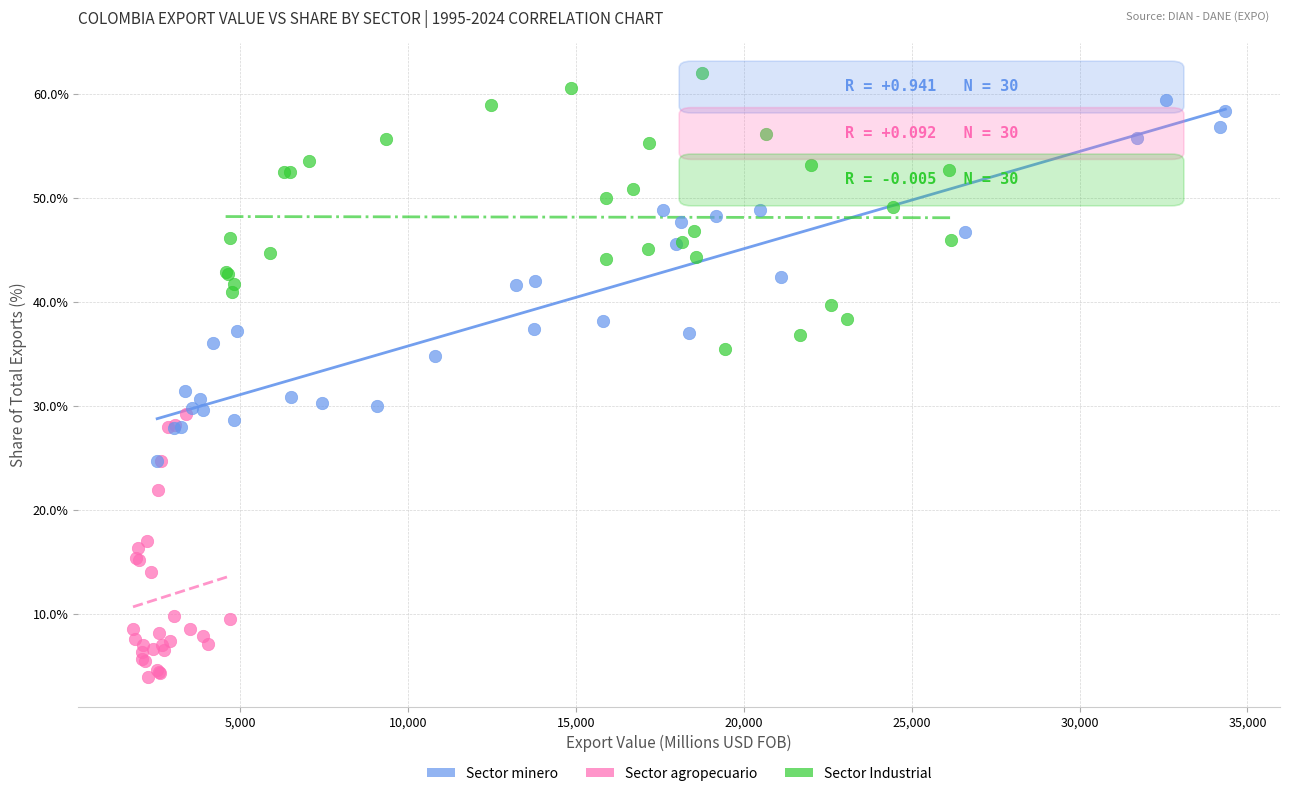

What are all the series names shown in the legend?

Sector minero, Sector agropecuario, Sector Industrial